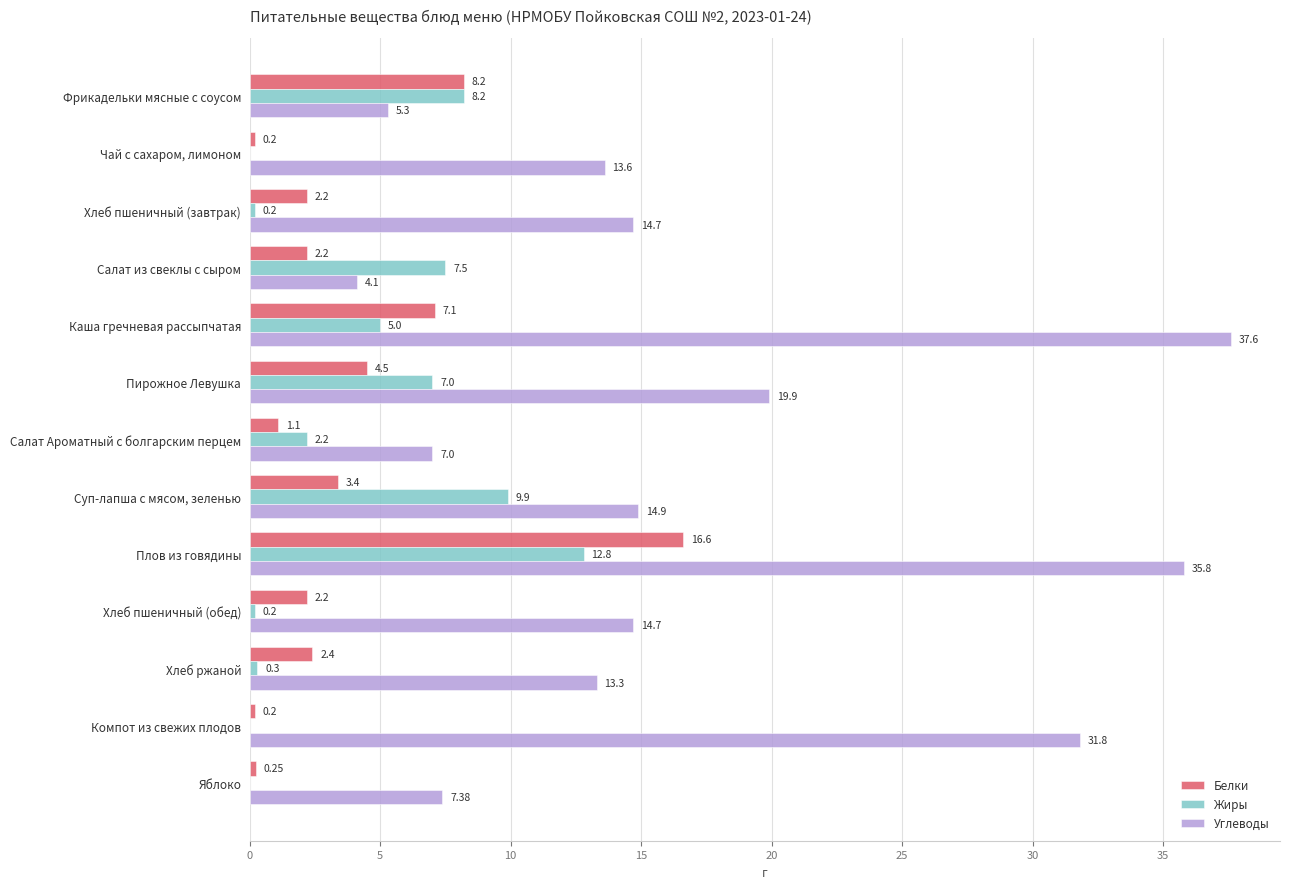

Which category has the highest value in the Жиры series?

Плов из говядины